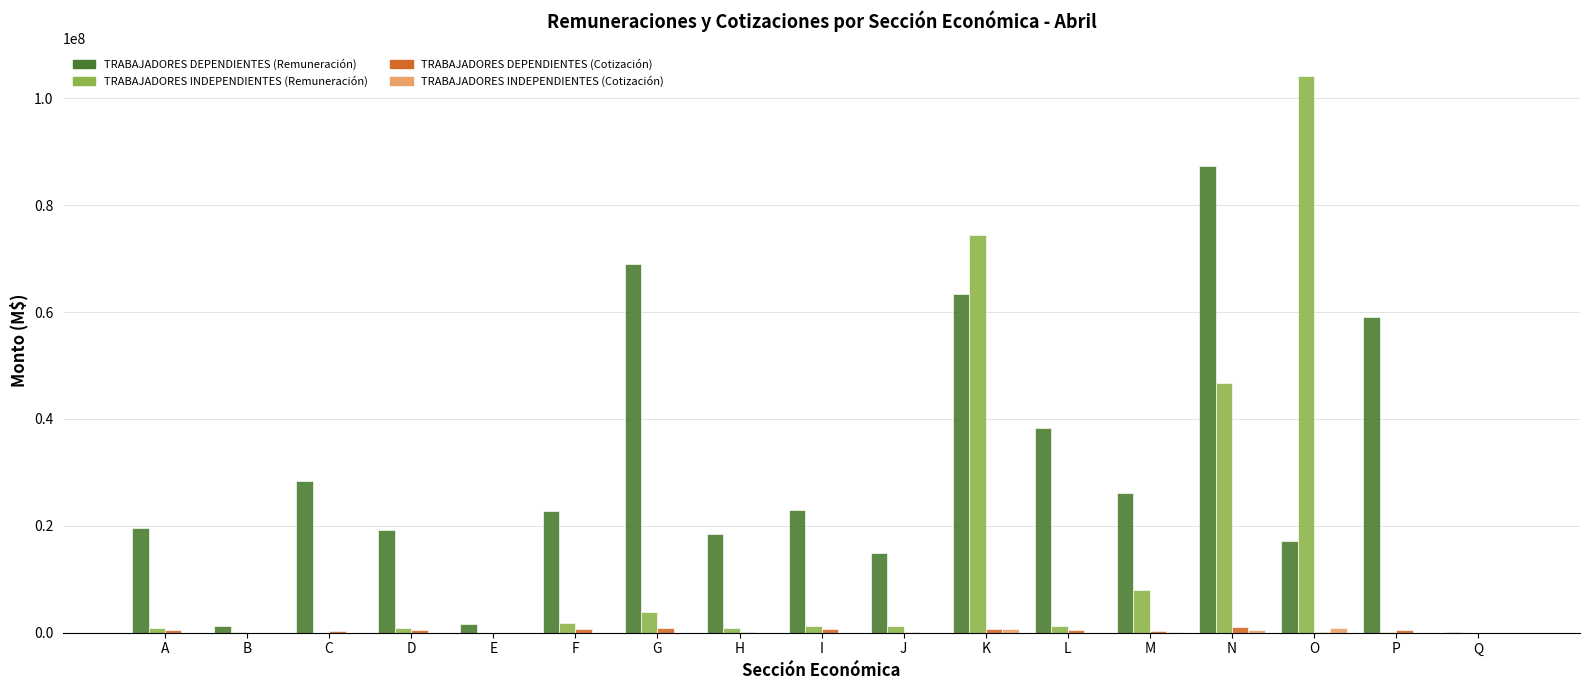

Which series changed the most between C and Q?

TRABAJADORES DEPENDIENTES (Remuneración)